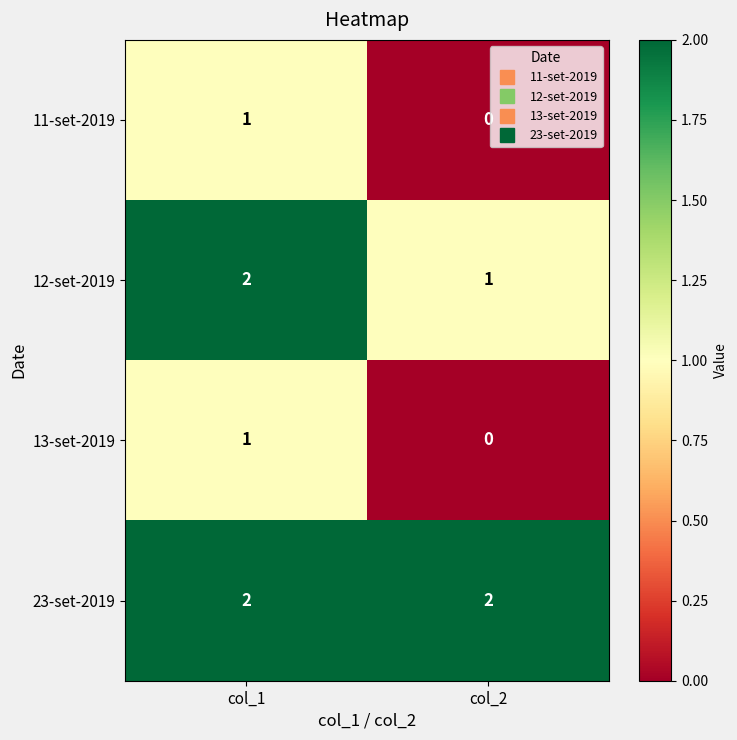

List the labels in order of 12-set-2019 value, largest first.

col_1, col_2